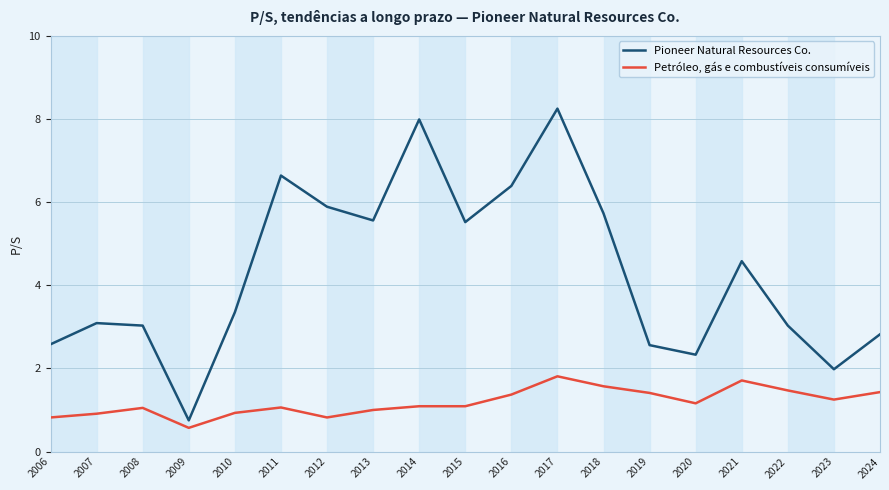

List the series in order of their peak value, lowest first.

Petróleo, gás e combustíveis consumíveis, Pioneer Natural Resources Co.